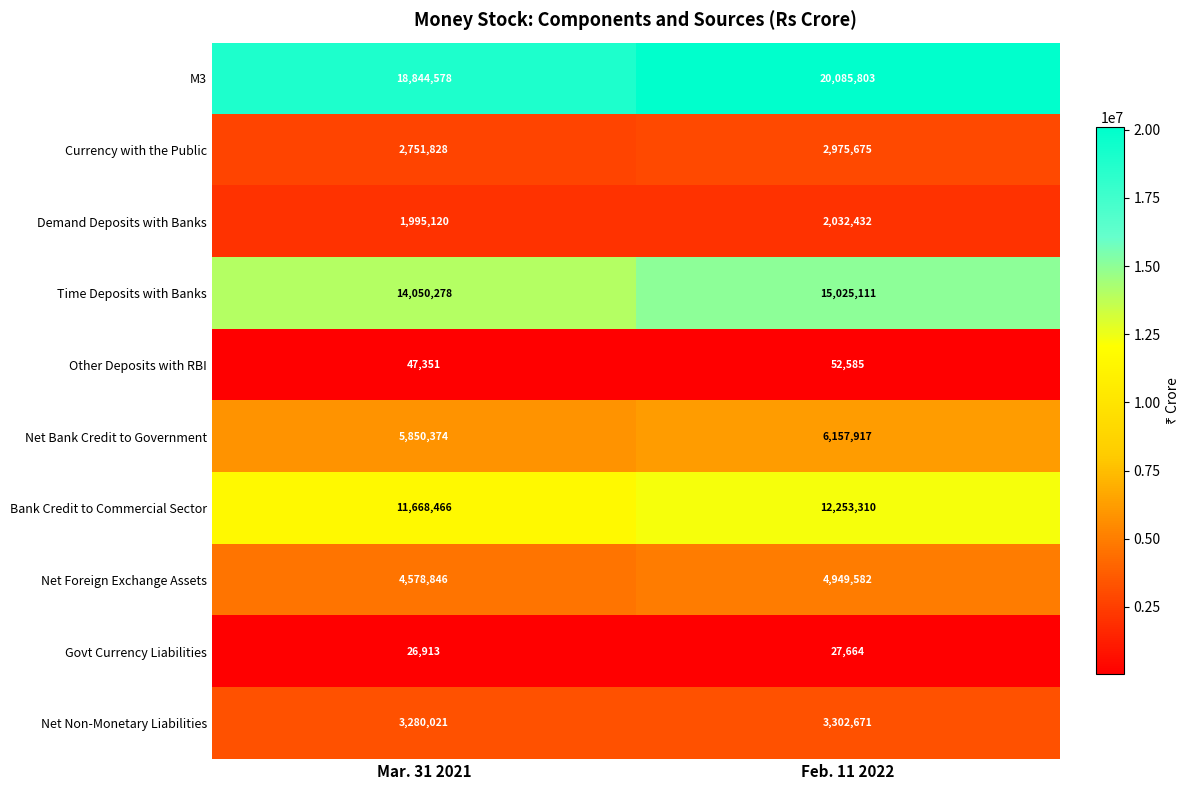

Is it true that Bank Credit to Commercial Sector equals 2473647 at Mar. 31 2021?

False